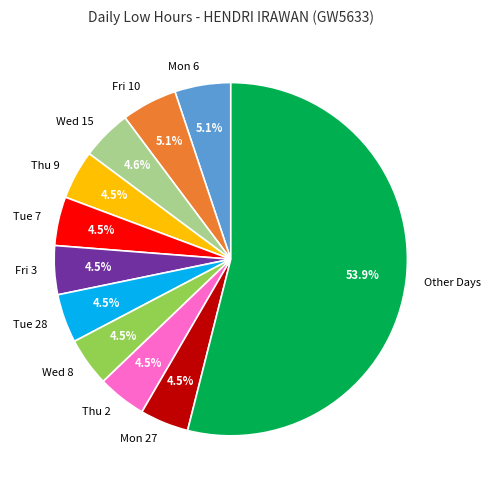

Which slice is the largest?

Other Days